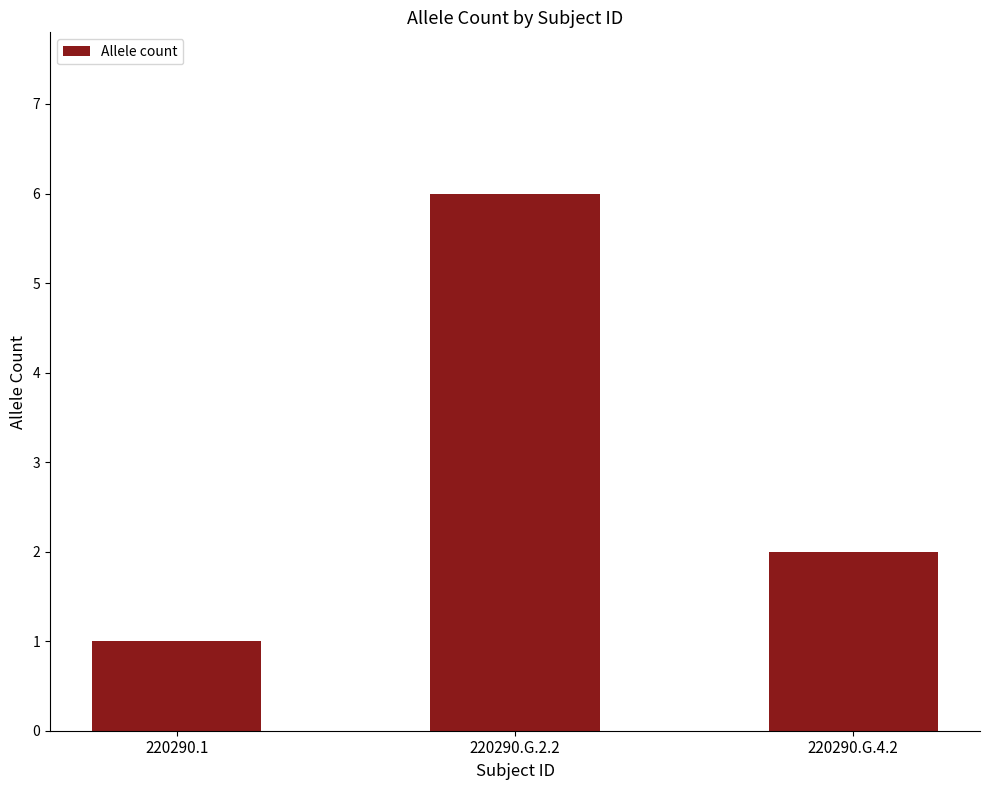

Read the value at 220290.1.

1